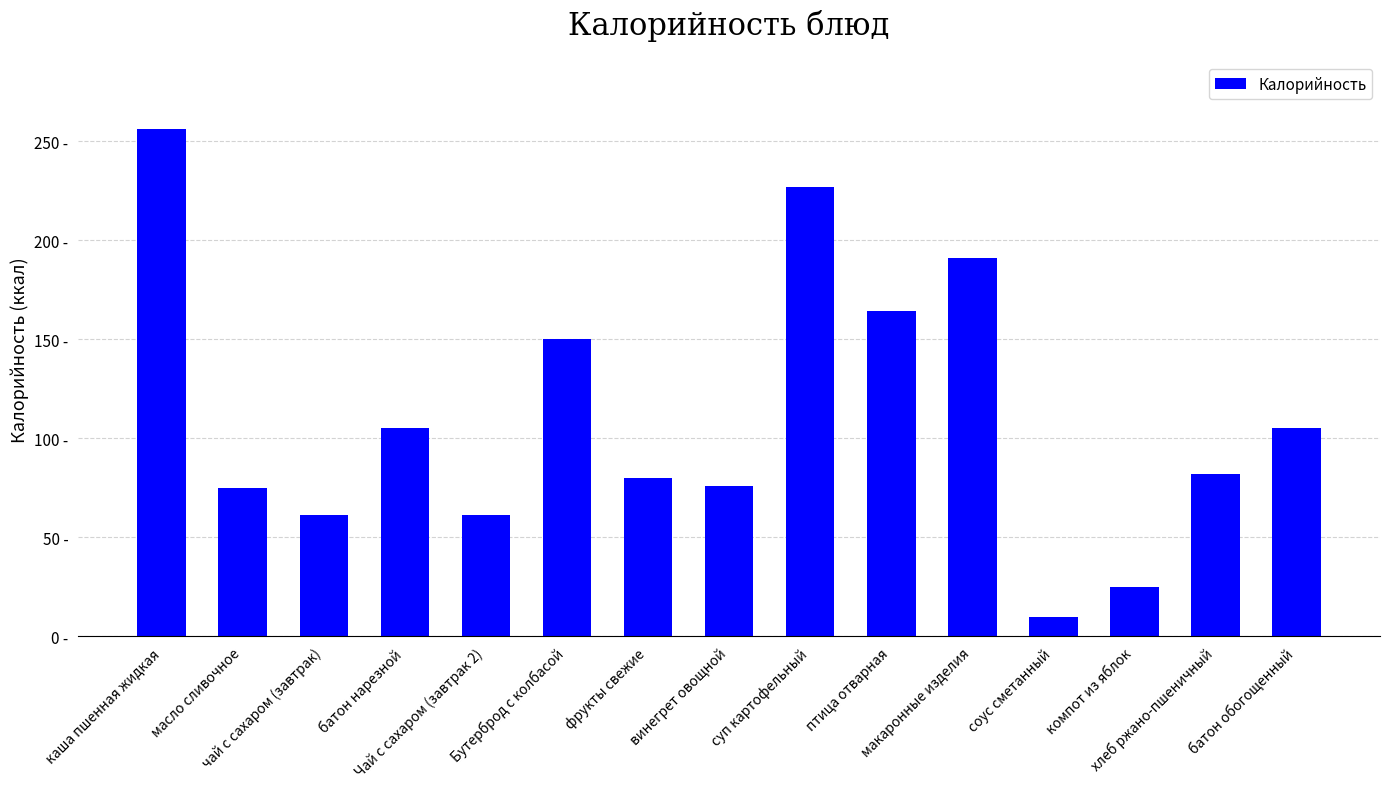

Rank the categories by value from lowest to highest.

соус сметанный, компот из яблок, чай с сахаром (завтрак), Чай с сахаром (завтрак 2), масло сливочное, винегрет овощной, фрукты свежие, хлеб ржано-пшеничный, батон нарезной, батон обогощенный, Бутерброд с колбасой, птица отварная, макаронные изделия, суп картофельный, каша пшенная жидкая